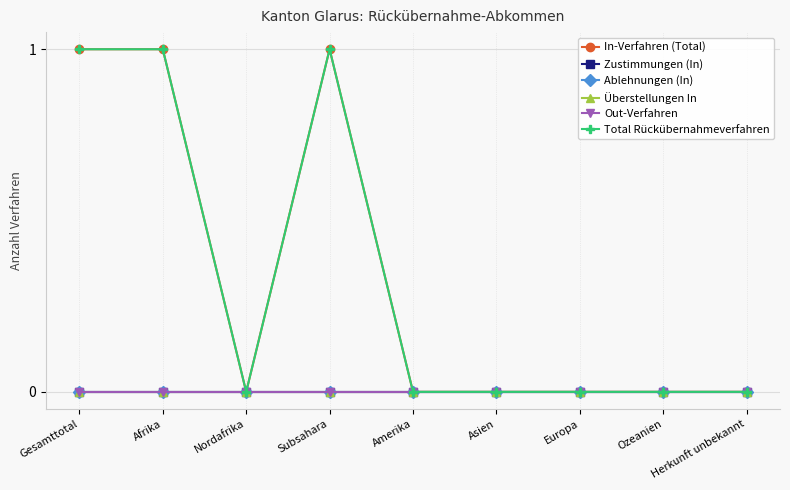

How many series are shown in this chart?

6